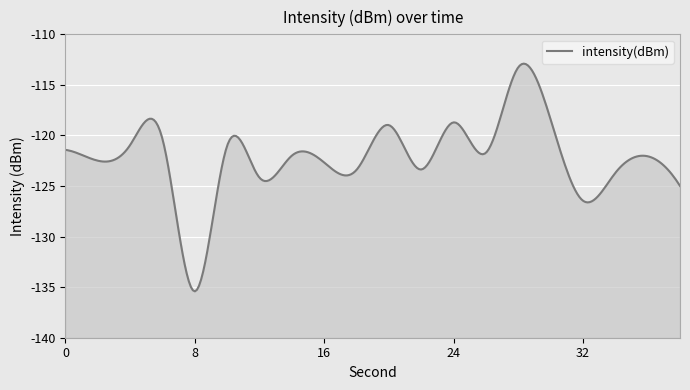

True or false: there are more than 0 points higher than both neighbors.

True